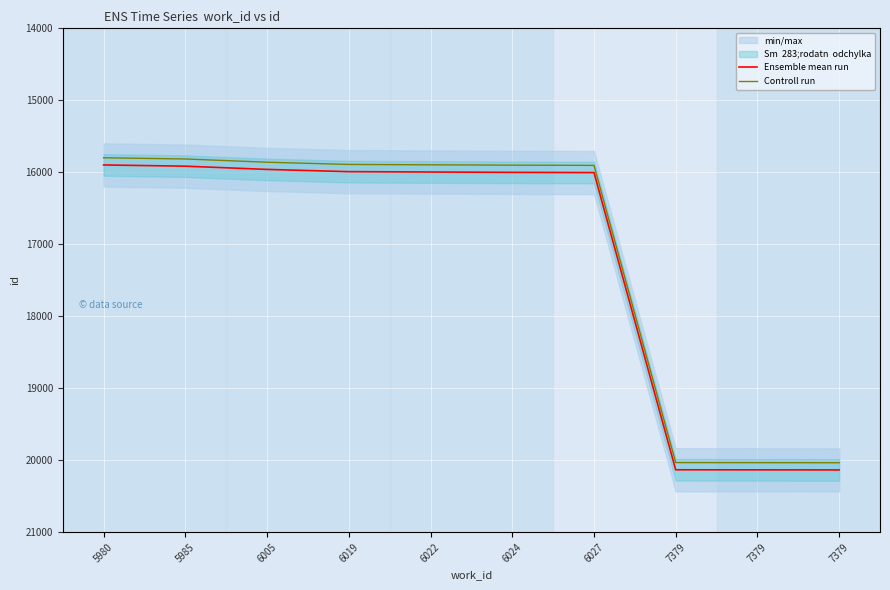

Reading left to right, what are all the values shown in this chart?

Ensemble mean run: 15898	15915	15960	15991	15996	16001	16004	20133	20134	20135
Controll run: 15798	15815	15860	15891	15896	15901	15904	20033	20034	20035